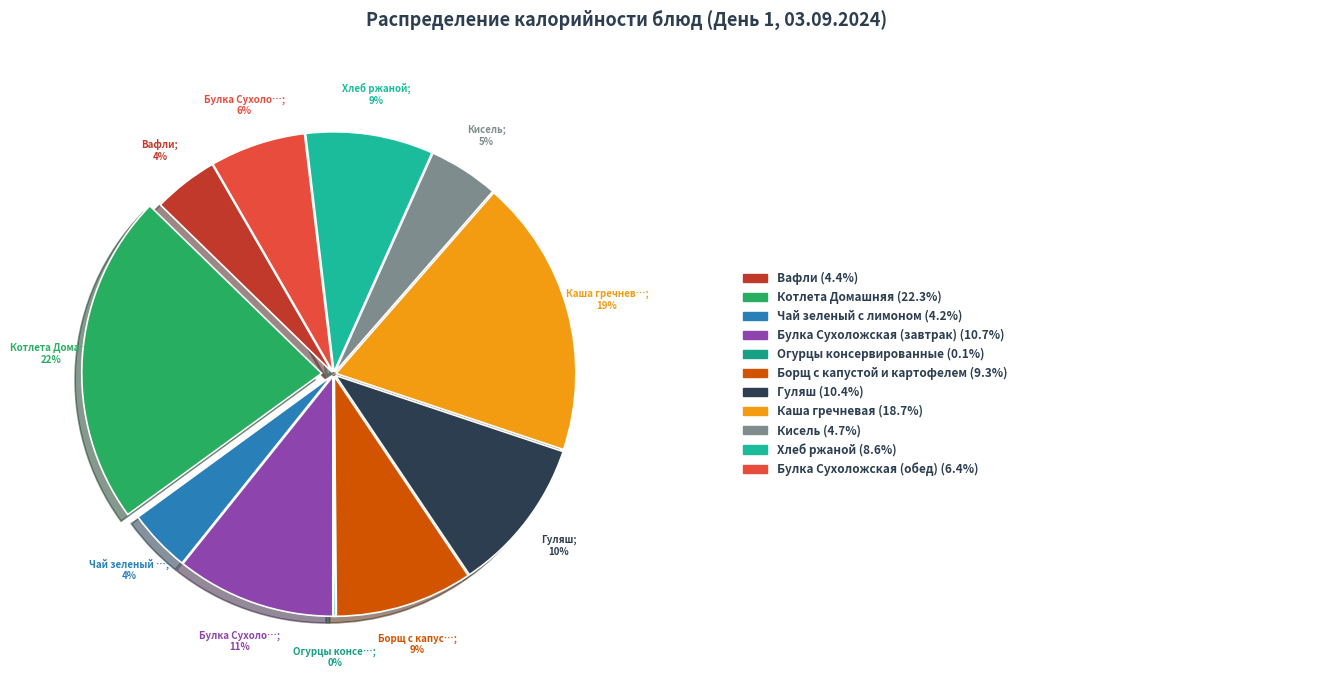

Which slice is the smallest?

Огурцы консервированные